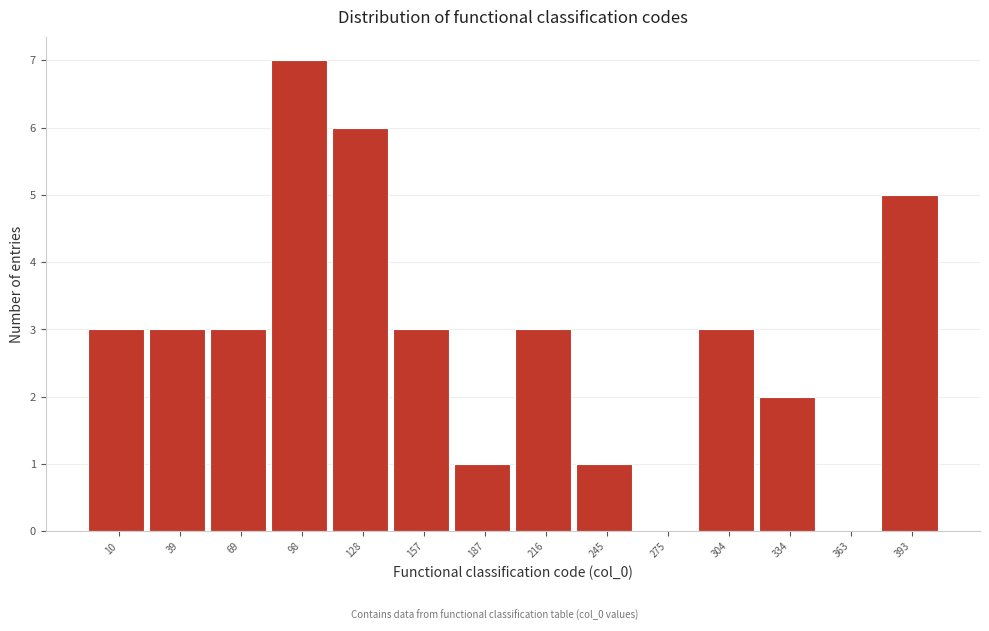

Reading right to left, extract all data points from this chart.

393=5	363=0	334=2	304=3	275=0	245=1	216=3	187=1	157=3	128=6	98=7	69=3	39=3	10=3